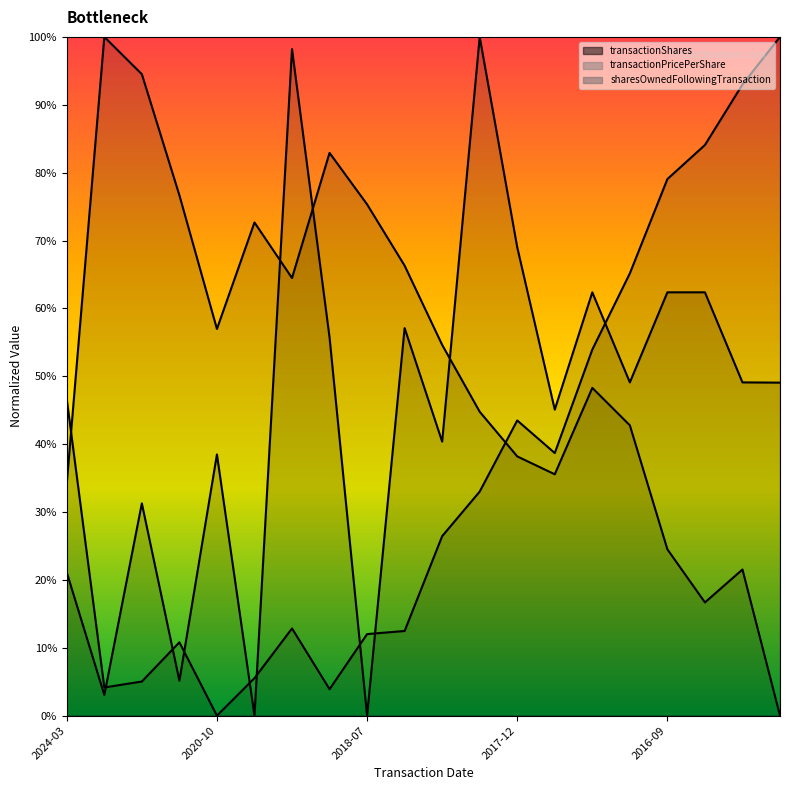

The sharesOwnedFollowingTransaction series shows 65.2 at 2016-11. True or false?

True